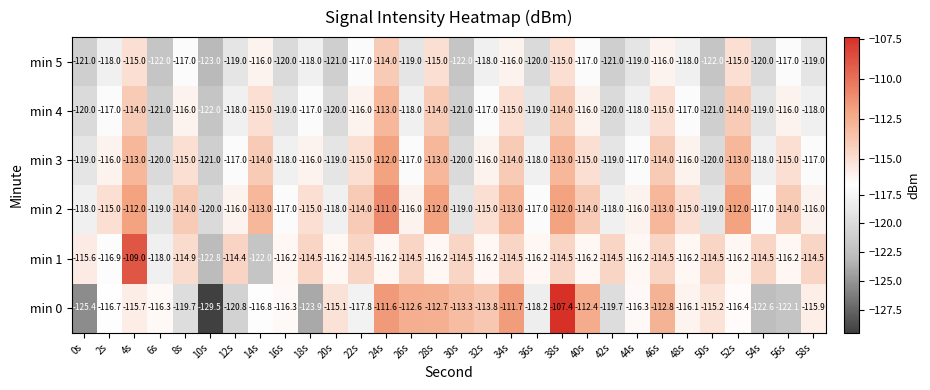

Is the value of min 1 at 42s greater than the value of min 5 at 40s?

Yes